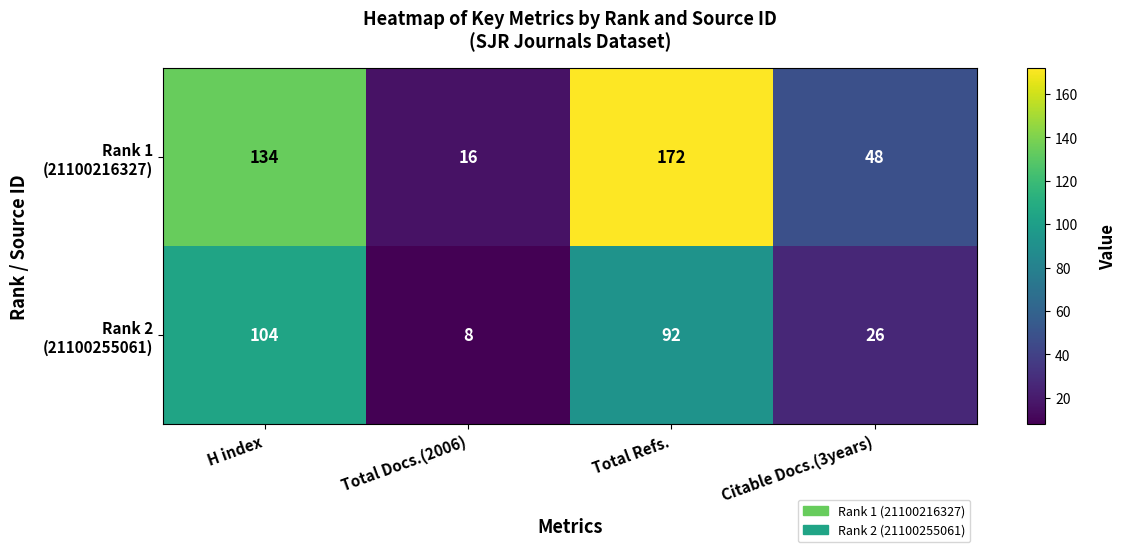

What is the spread (max minus min) of values at Total Refs.?

80